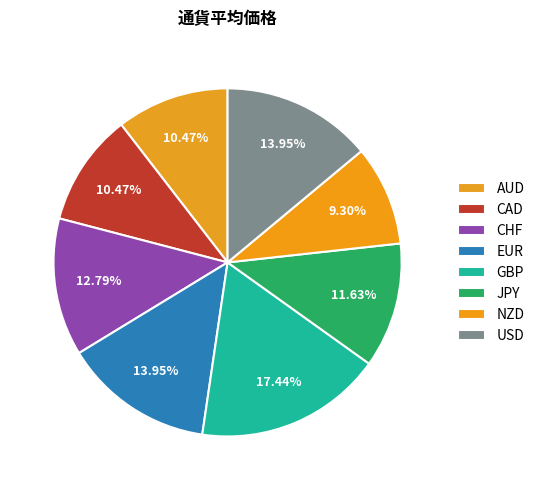

How much of the chart is everything except JPY?

88.4%